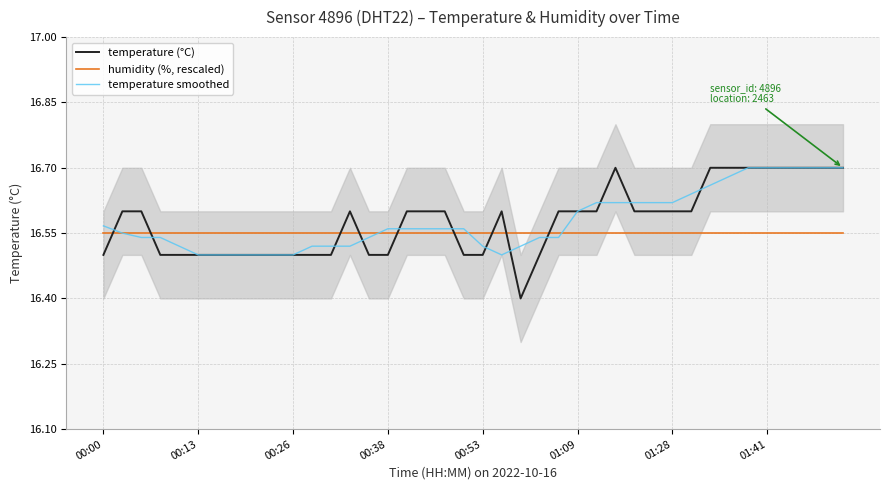

What is the difference between the temperature smoothed values at 19 and 8?

0.1